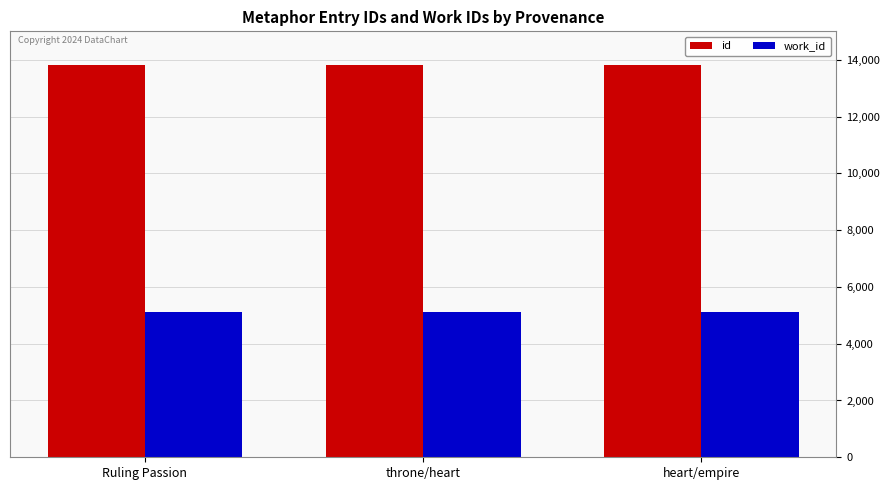

Rank the series by their maximum value, from lowest to highest.

work_id, id